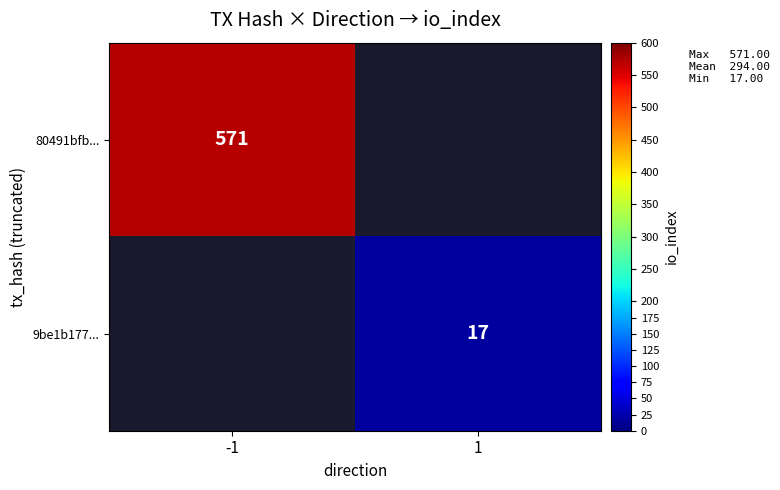

Count the number of categories in the chart.

2